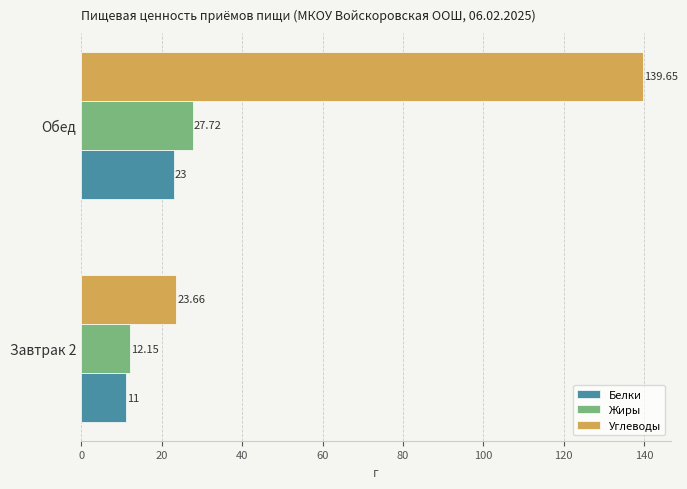

At how many categories does at least one series exceed 72?

1